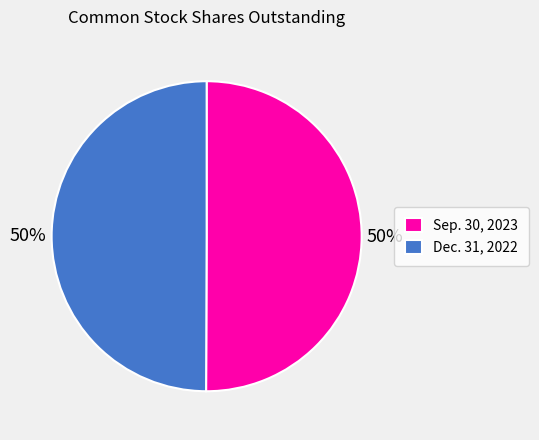

Do Sep. 30, 2023 and Dec. 31, 2022 together represent more than half of the pie?

Yes